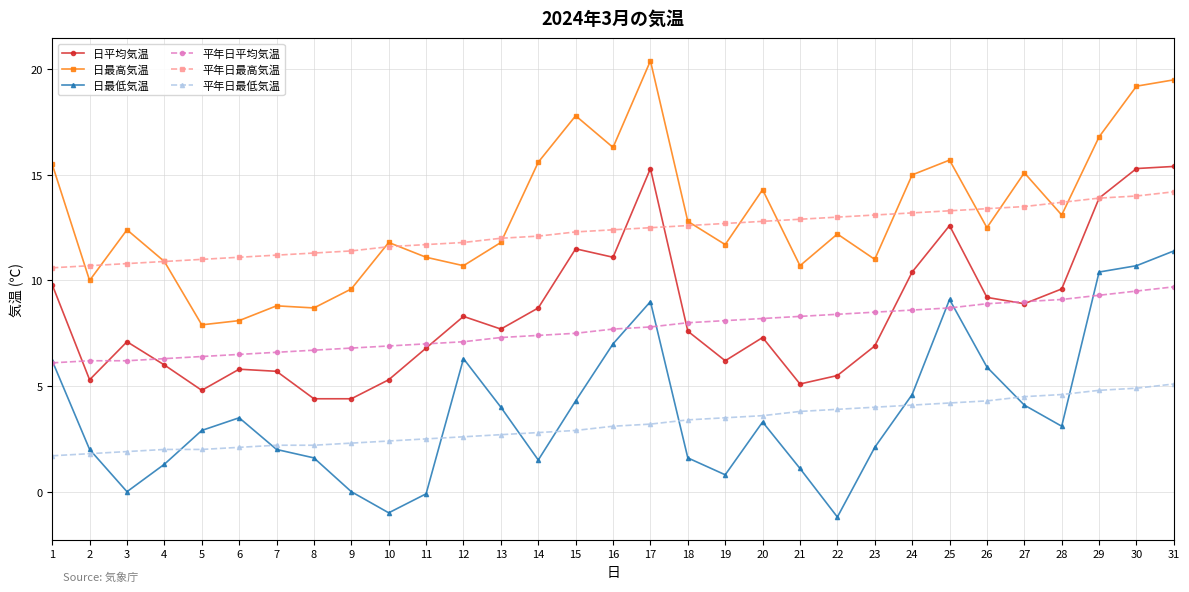

True or false: 平年日最低気温 and 日平均気温 cross at least once.

False